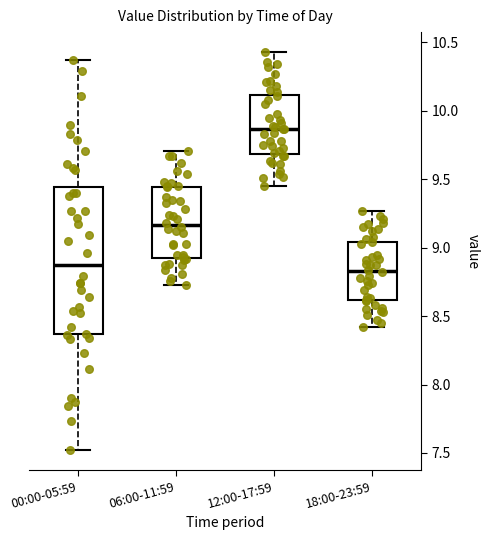

Reading left to right, read every box against the y-axis: the position of its median line, the range the box covers, and the ends of its whiskers. The values are not printed on the chart, so give them approximately, as read against the axis.

00:00-05:59: median 8.90, box 8.35 to 9.45, whiskers 7.50 to 10.35
06:00-11:59: median 9.15, box 8.95 to 9.45, whiskers 8.75 to 9.70
12:00-17:59: median 9.85, box 9.70 to 10.10, whiskers 9.45 to 10.45
18:00-23:59: median 8.85, box 8.60 to 9.05, whiskers 8.40 to 9.25